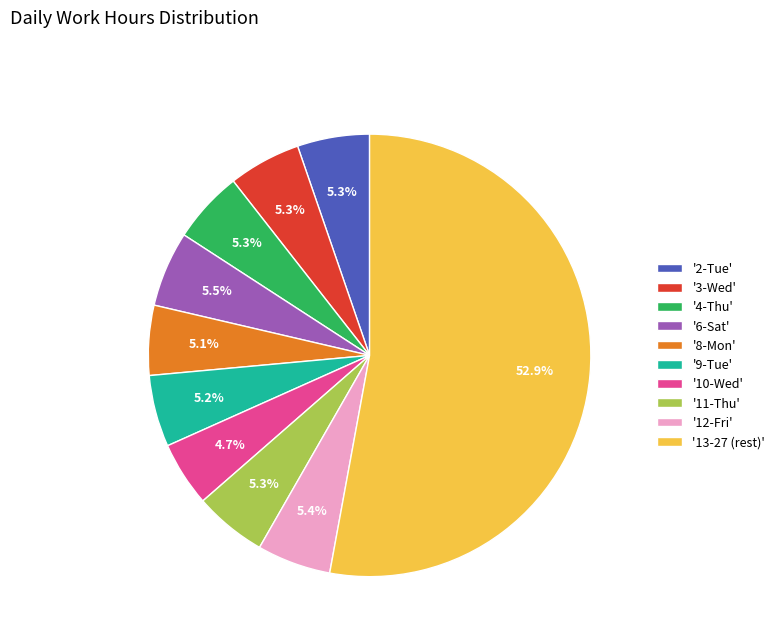

How many slices are in this pie chart?

10